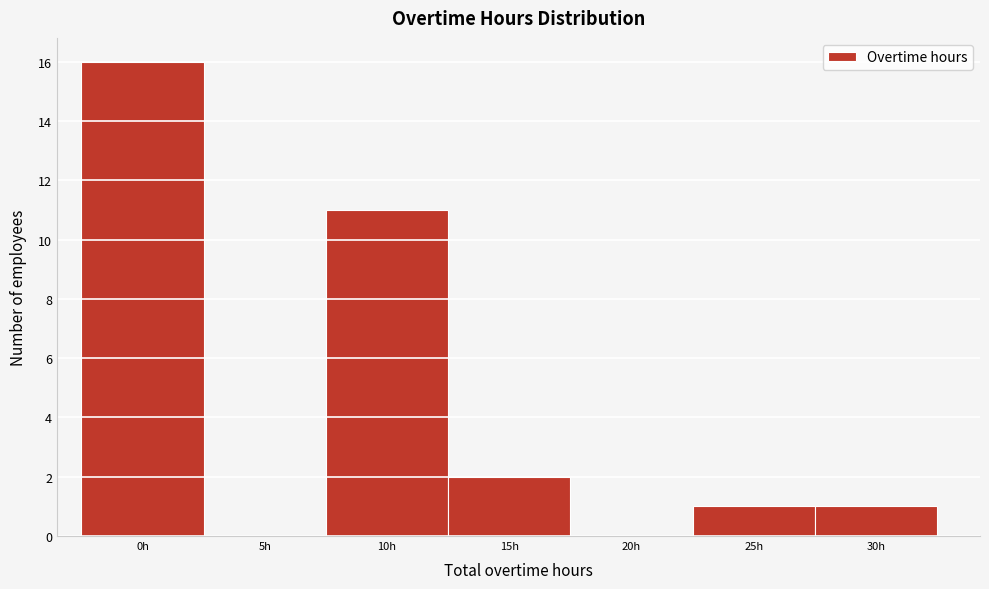

Reading left to right, transcribe all the data shown in this chart.

0h=16	5h=0	10h=11	15h=2	20h=0	25h=1	30h=1